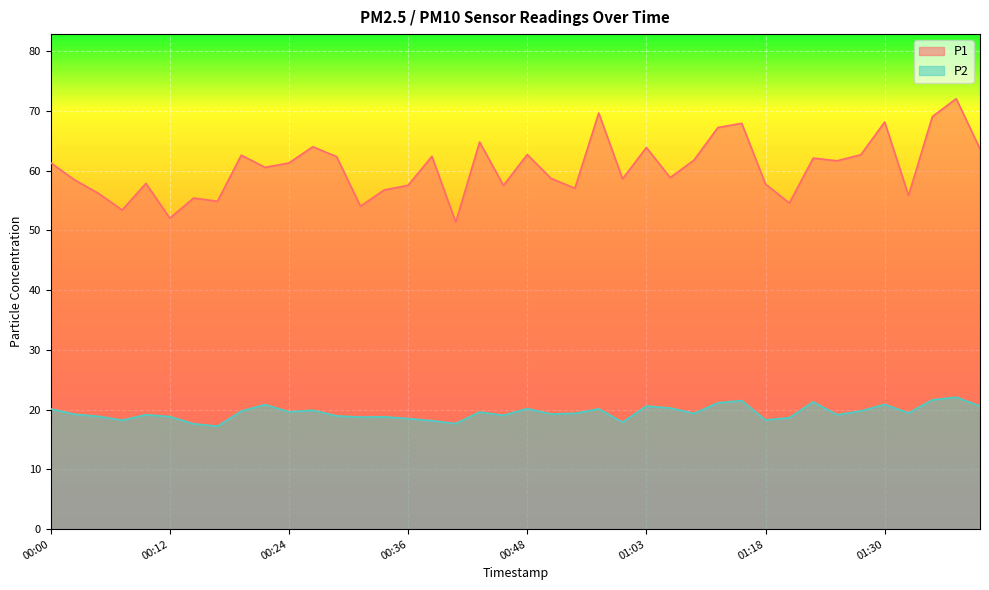

What is the value of the P2 point at the 18th from the left?

17.7